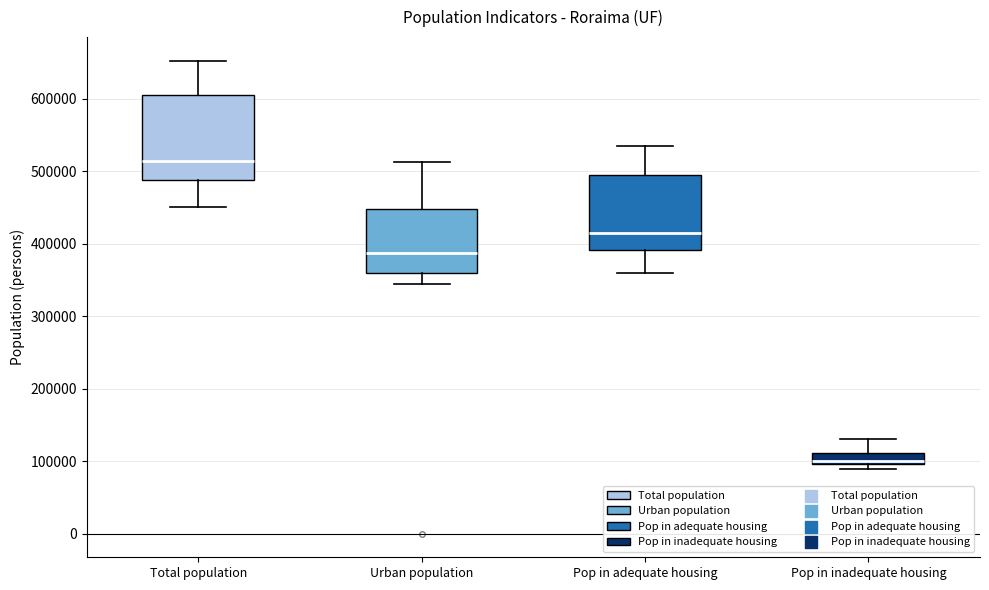

Which box is the tallest, from its lower edge to its upper edge?

Total population